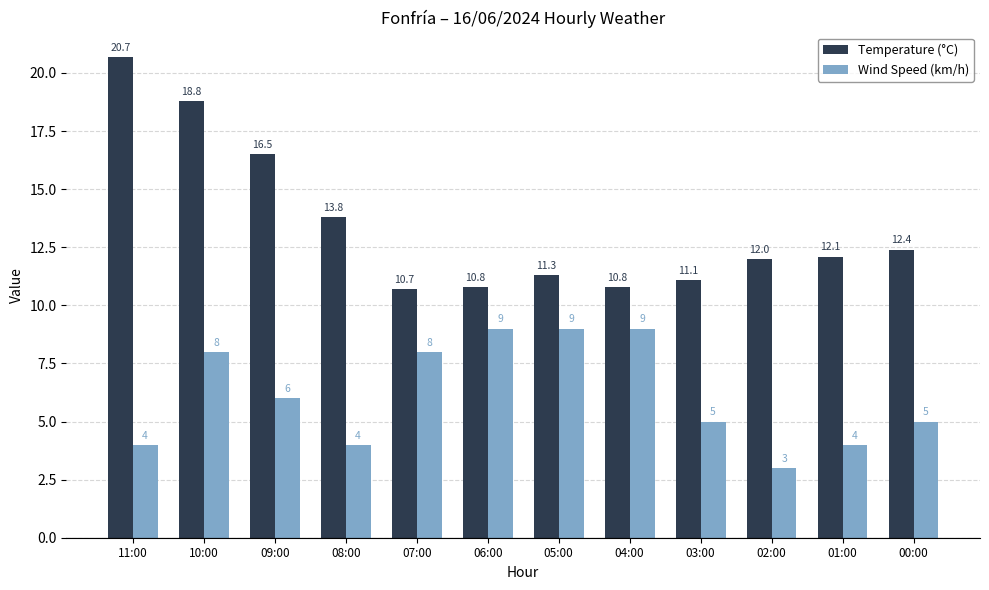

Which category has the highest value in the Temperature (°C) series?

11:00